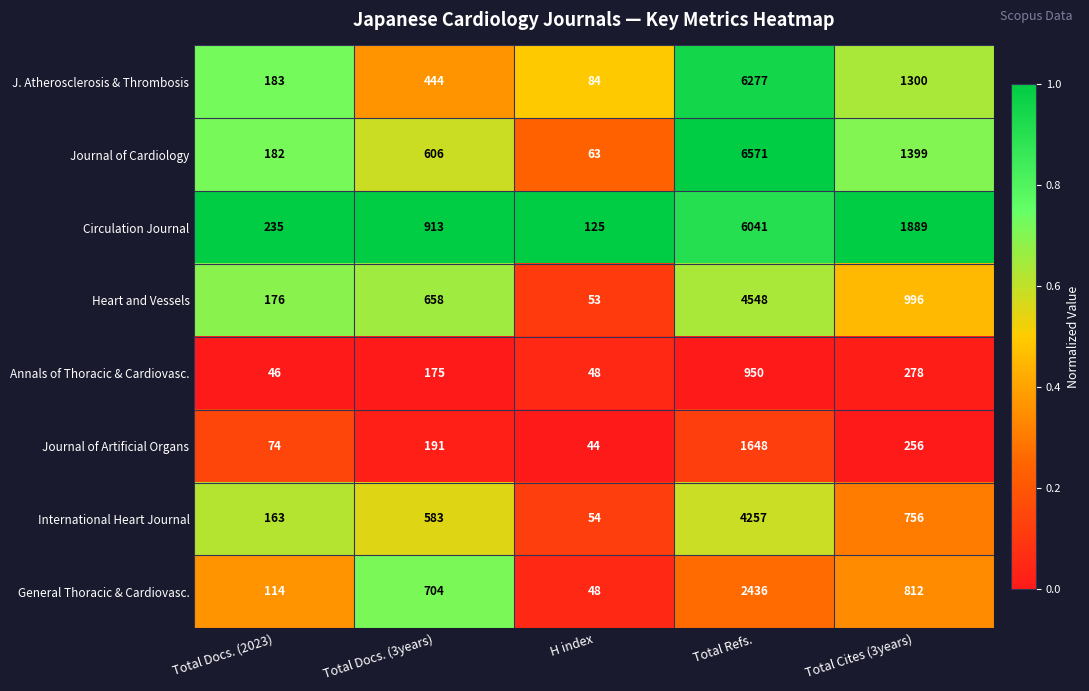

The value of Annals of Thoracic & Cardiovasc. at Total Cites (3years) is 87. True or false?

False